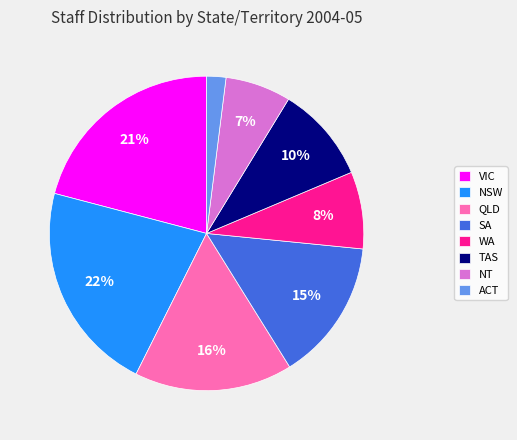

Do WA and QLD together represent more than half of the pie?

No